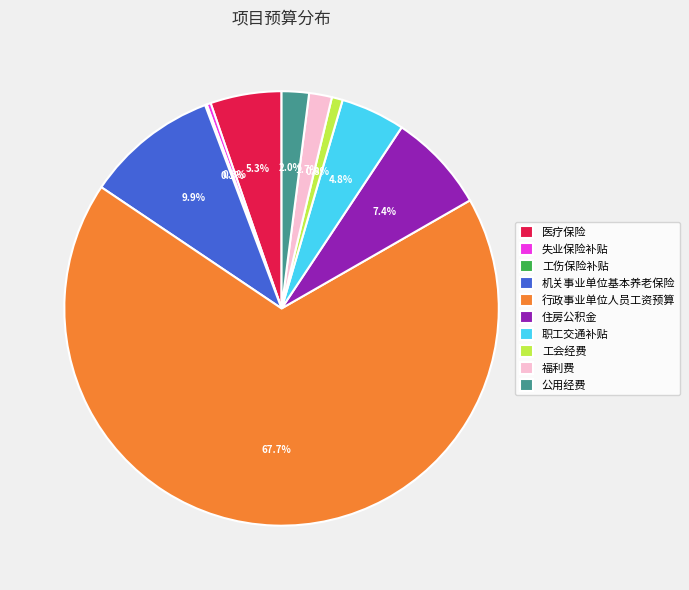

To the nearest percent, what is the difference between the largest and smallest slice percentages?

68%